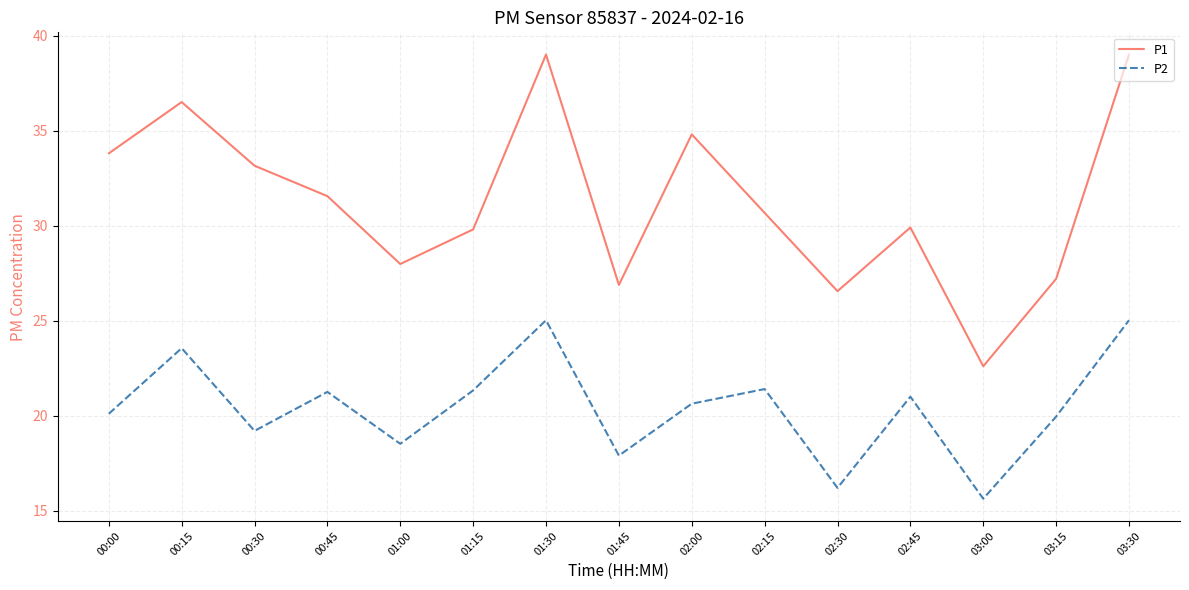

True or false: P1 and P2 cross at least once.

False